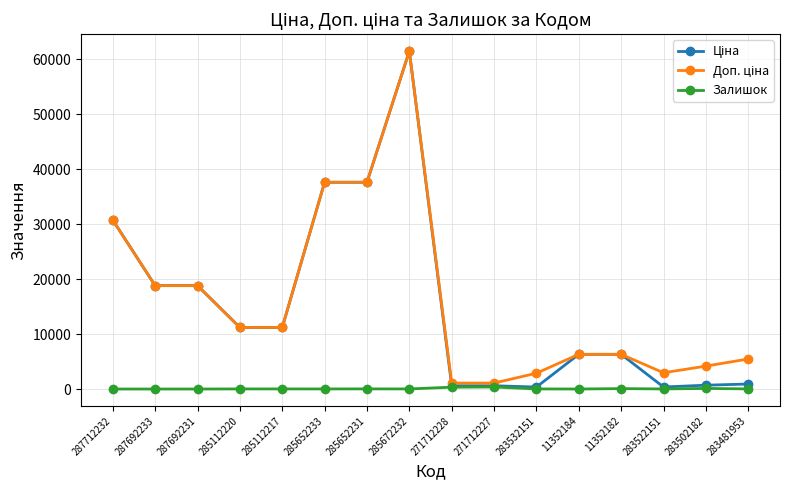

At which category does the chart reach its peak across all series?

285672232